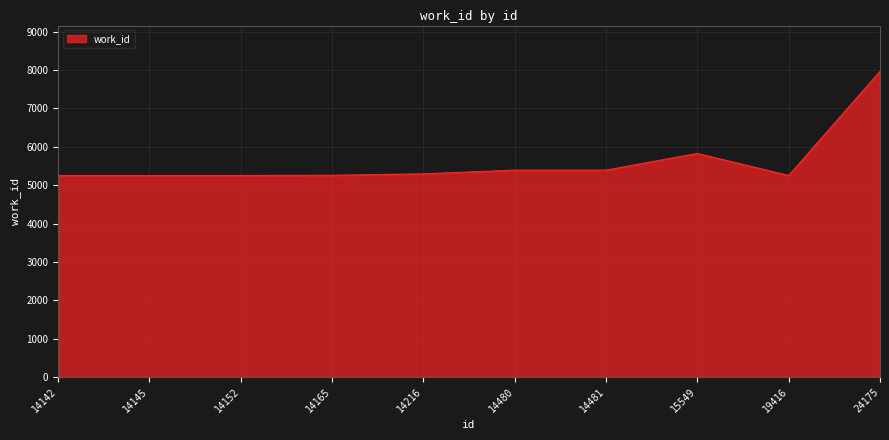

What is the change in value from 14480 to 15549?

+435